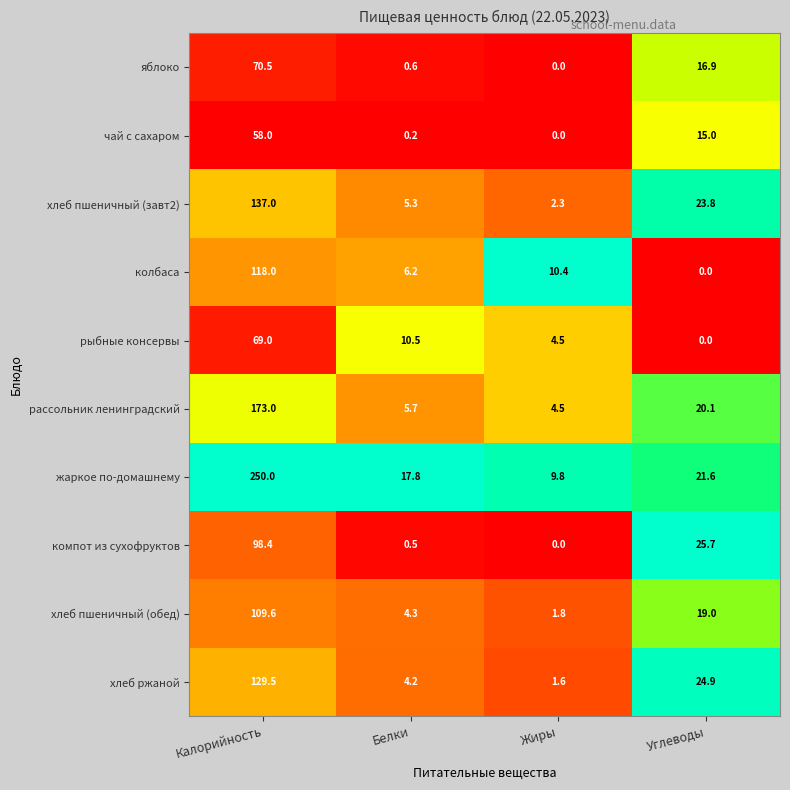

Rank the series by their maximum value, from lowest to highest.

чай с сахаром, рыбные консервы, яблоко, компот из сухофруктов, хлеб пшеничный (обед), колбаса, хлеб ржаной, хлеб пшеничный (завт2), рассольник ленинградский, жаркое по-домашнему